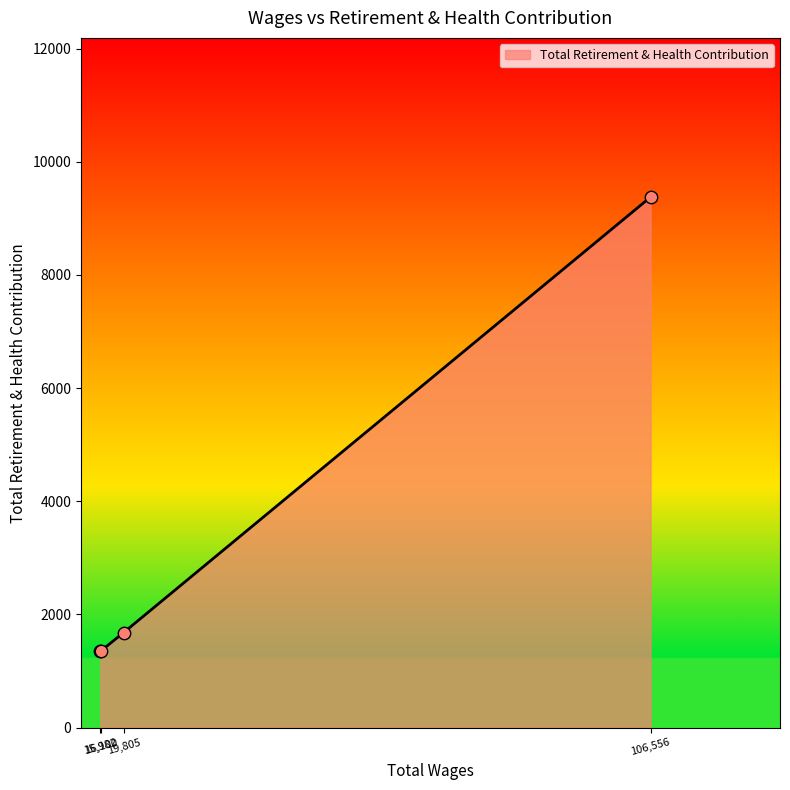

What is the sum of all values?

13765